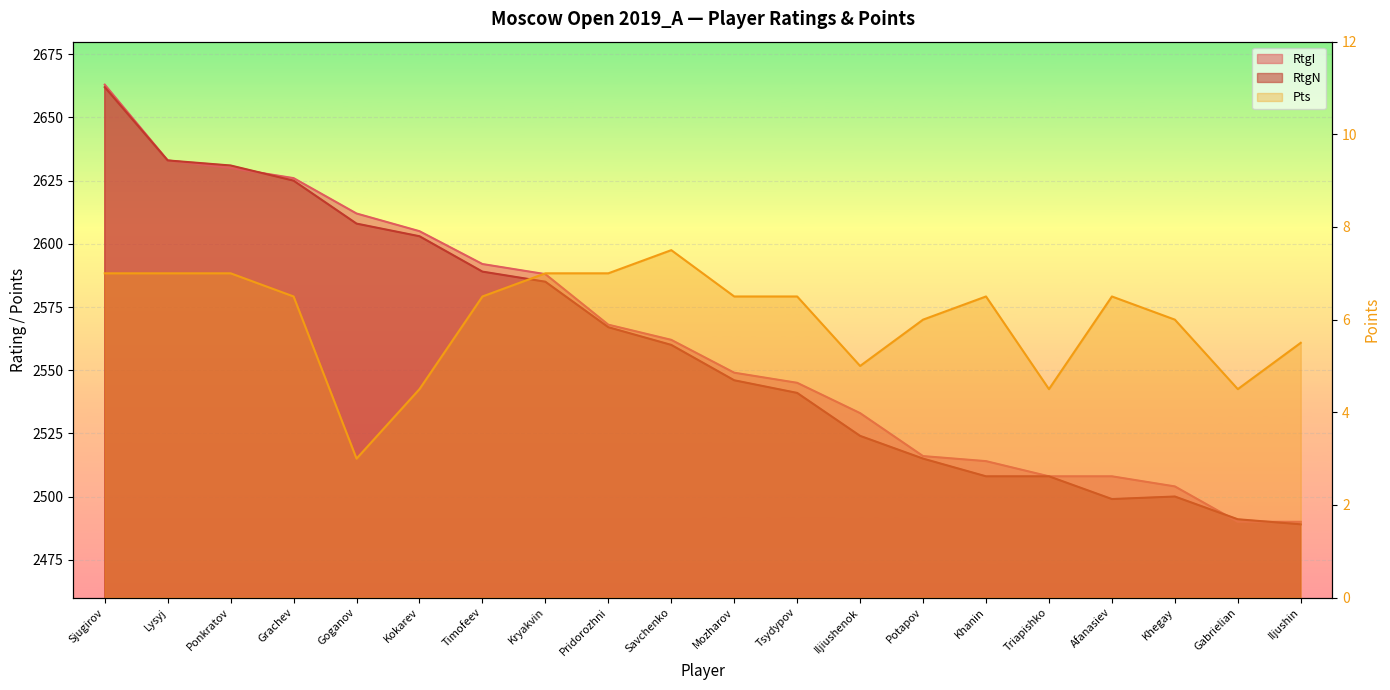

At how many categories does at least one series exceed 1114?

20